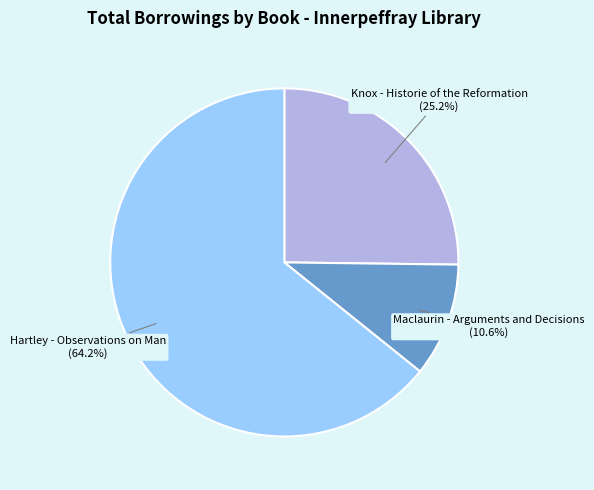

To the nearest percent, what is the combined percentage of Hartley - Observations on Man and Maclaurin - Arguments and Decisions?

75%